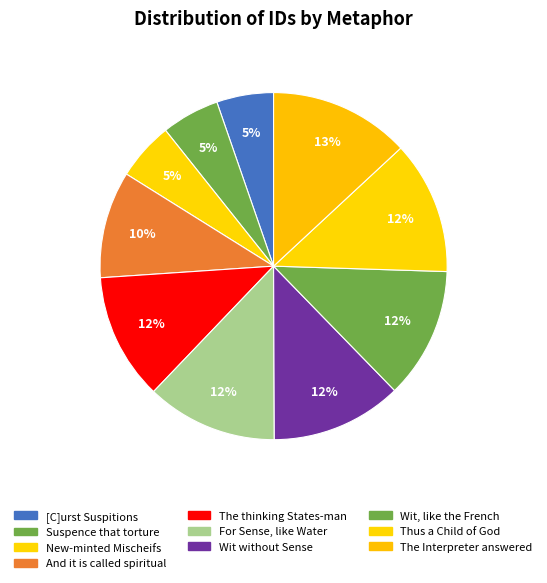

Does Wit, like the French account for over 50% of the chart?

No